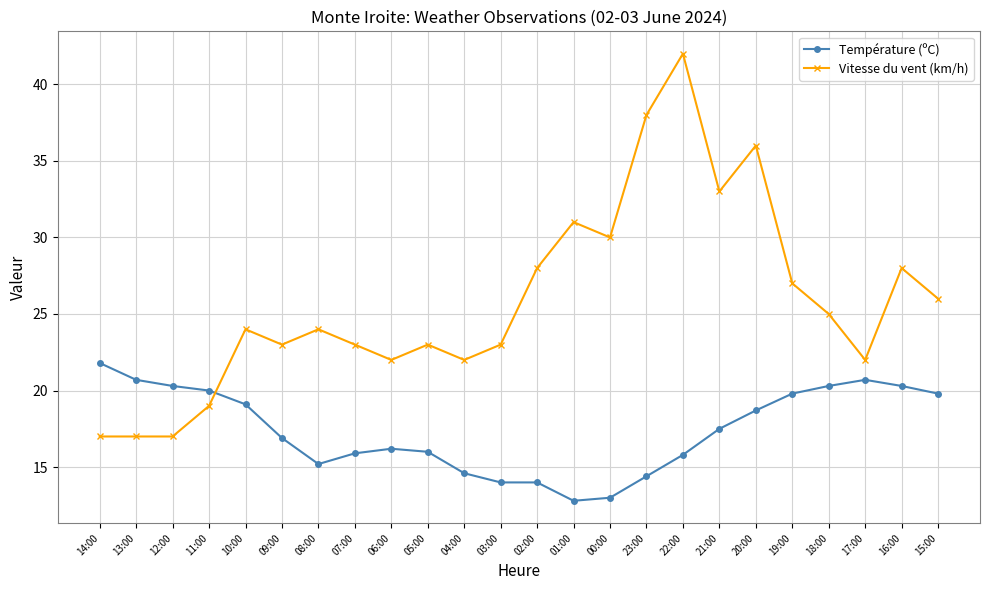

Which category has the highest value in the Vitesse du vent (km/h) series?

22:00